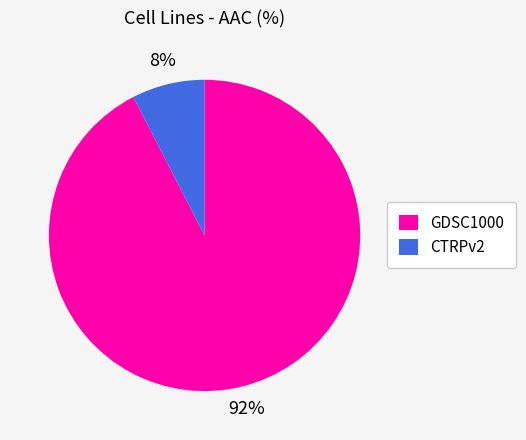

True or false: CTRPv2 accounts for 1% of the total.

False